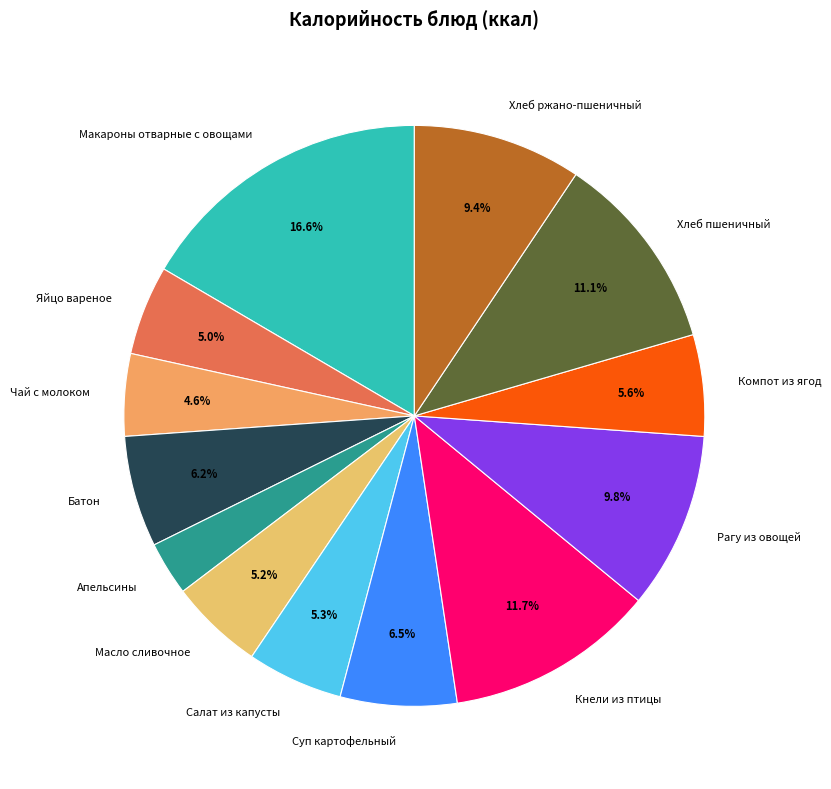

What is the ratio of the value at Кнели из птицы to the value at Апельсины?

3.9